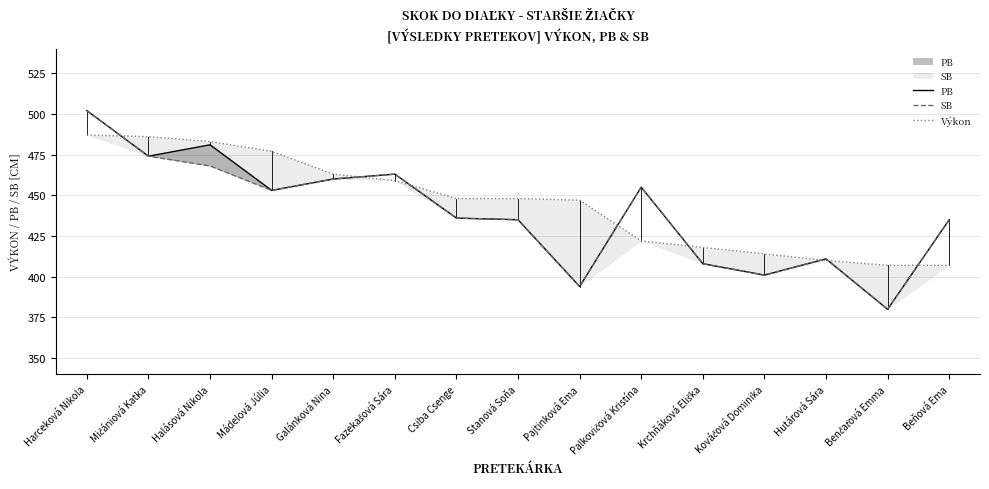

What is the average value of the PB series?

439